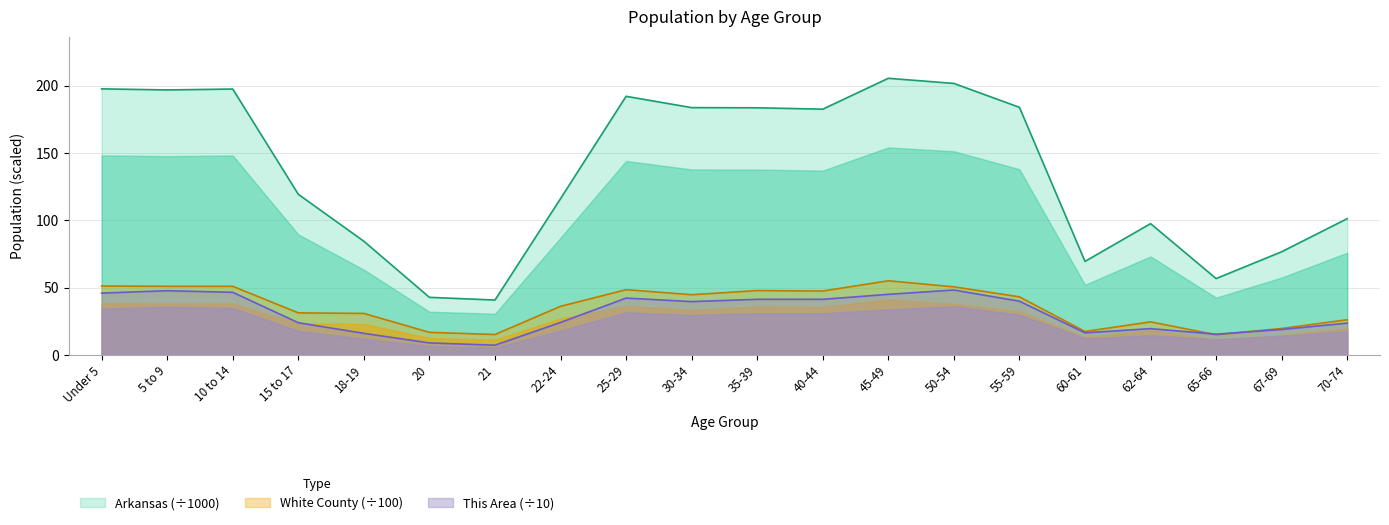

Rank the series at 55-59 from highest to lowest value.

Arkansas, White County, This Area